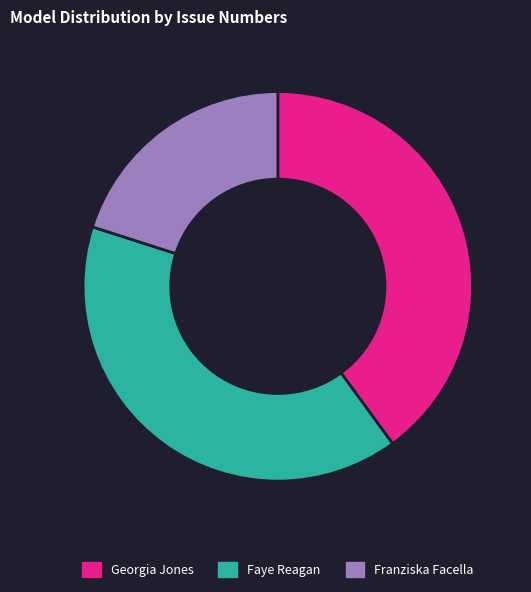

Combined, do Georgia Jones and Franziska Facella account for over 50%?

Yes